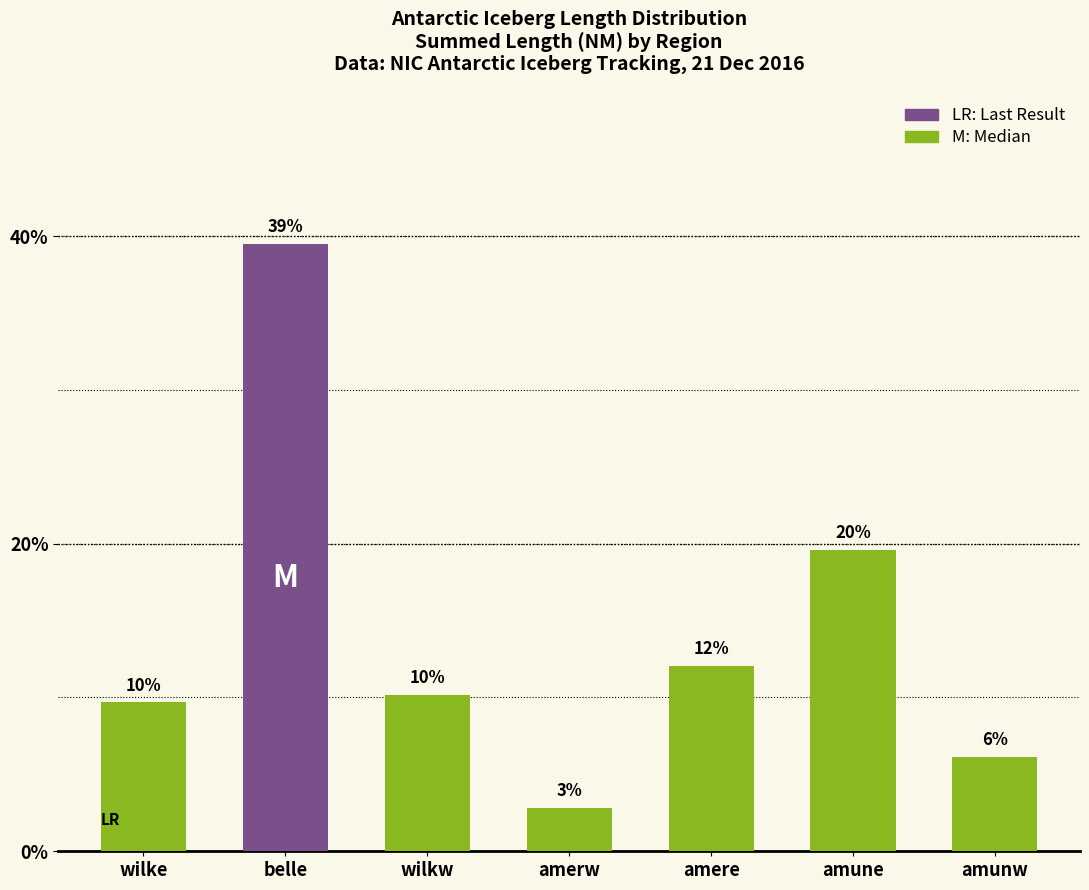

Which has a higher value, amerw or wilkw?

wilkw